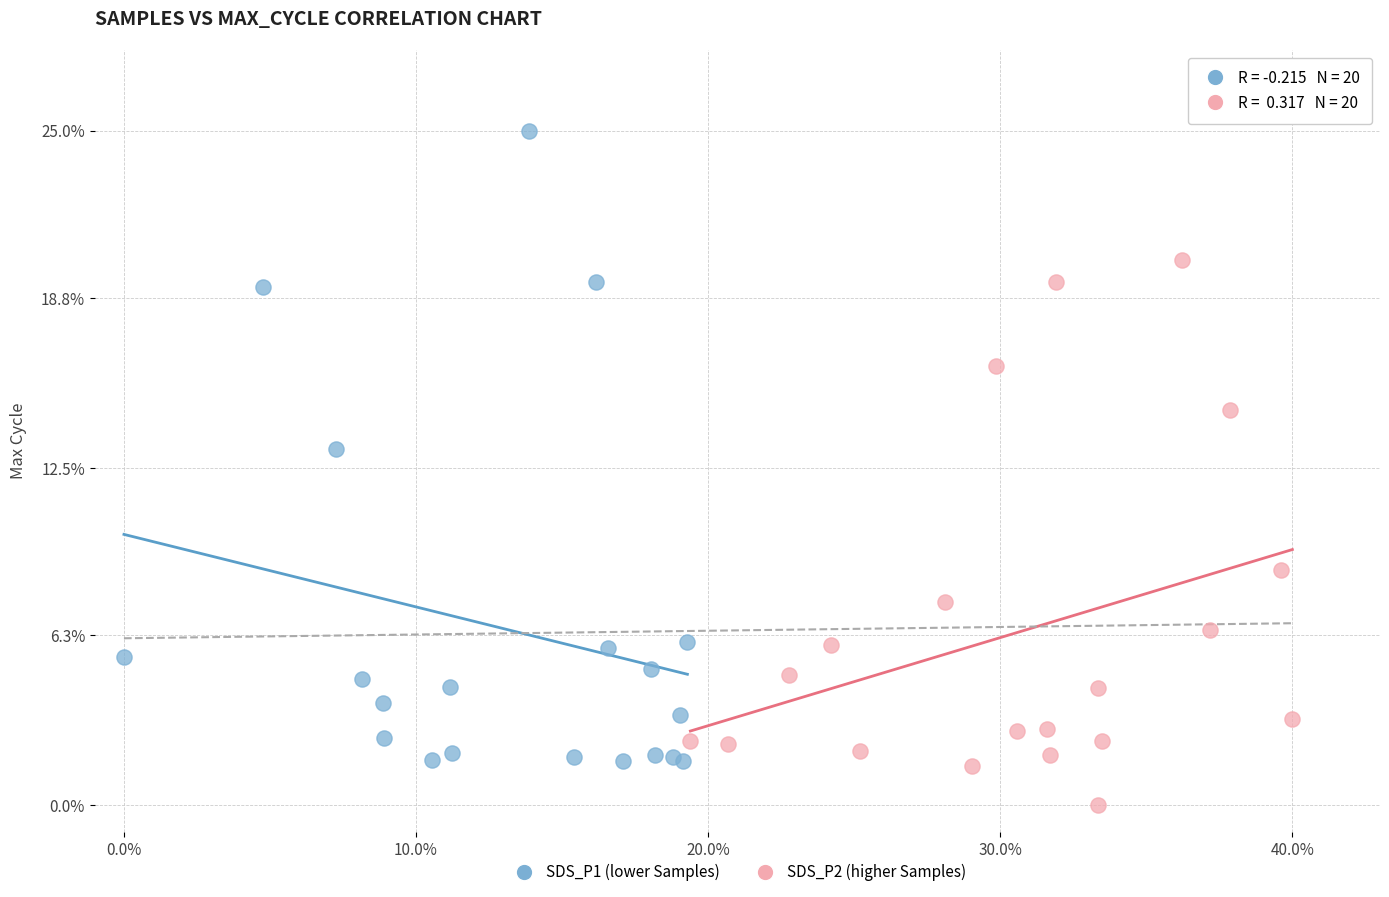

Which series contains the highest Y value?

SDS_P1 (lower Samples)